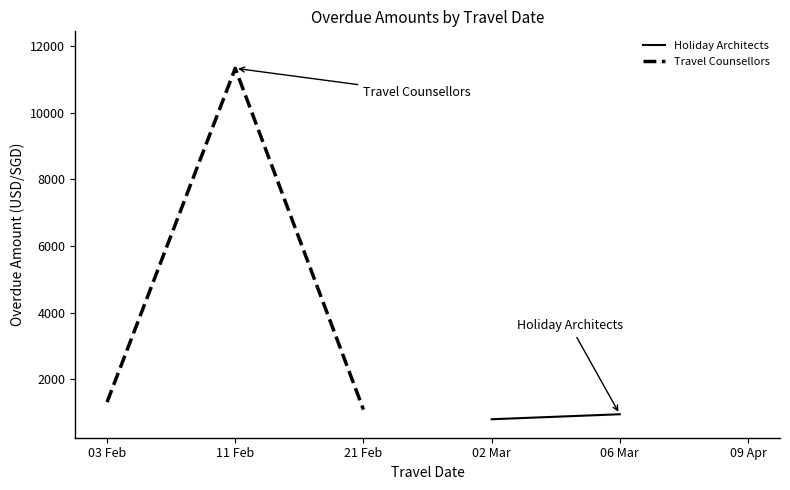

At 06 Mar, list the series in order from largest to smallest.

Holiday Architects, Travel Counsellors